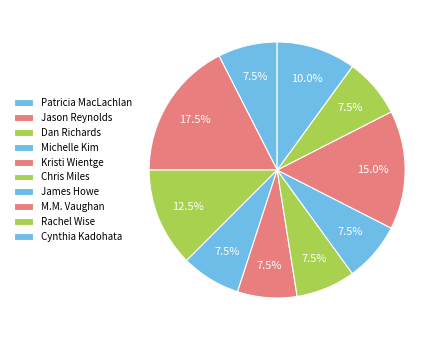

How many segments does this pie chart have?

10